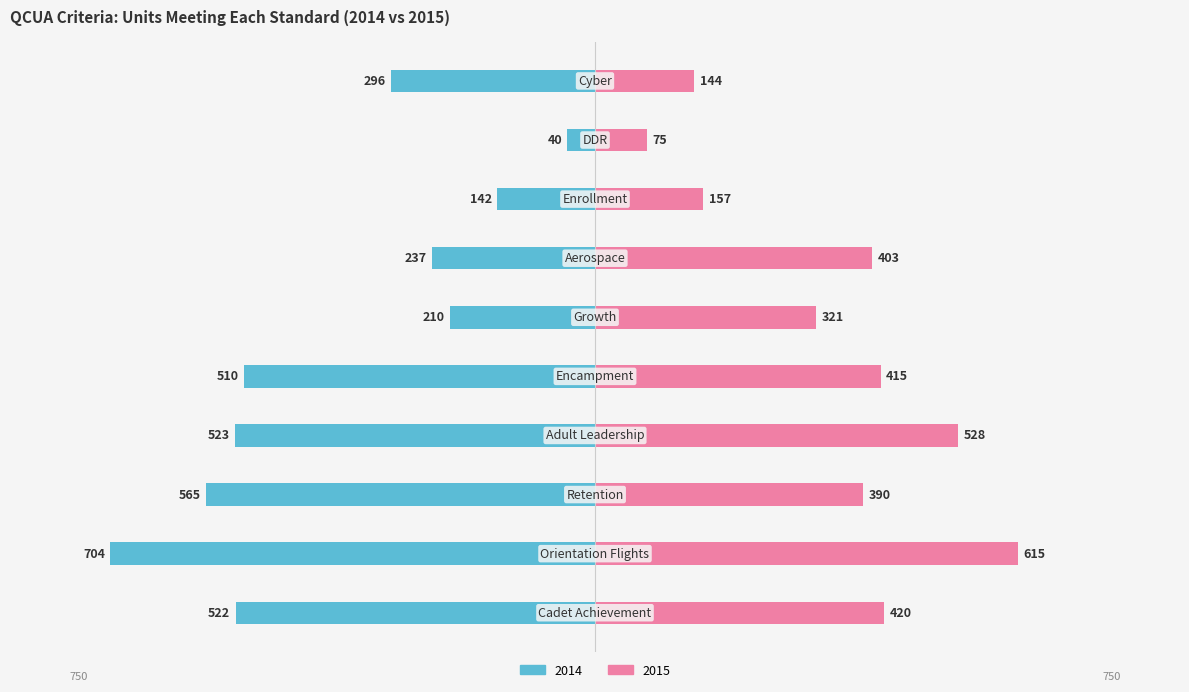

The 2014 series shows -686 at Cadet Achievement. True or false?

False